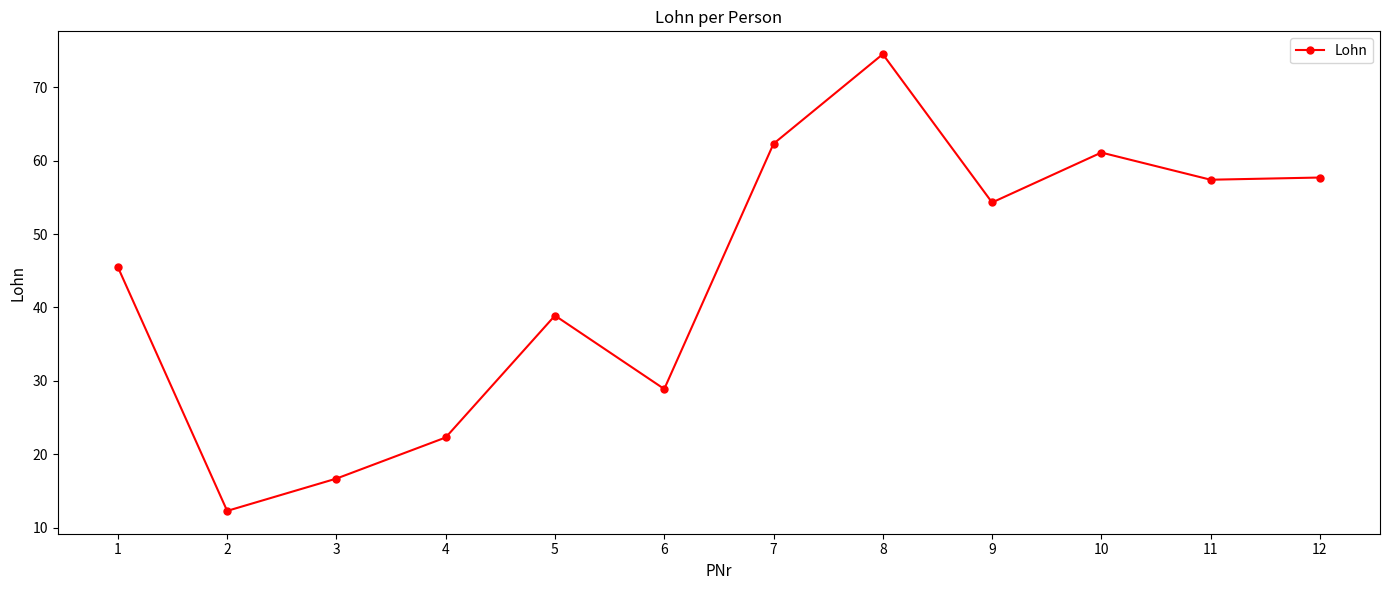

The chart shows a value of 20.9 at 9. True or false?

False